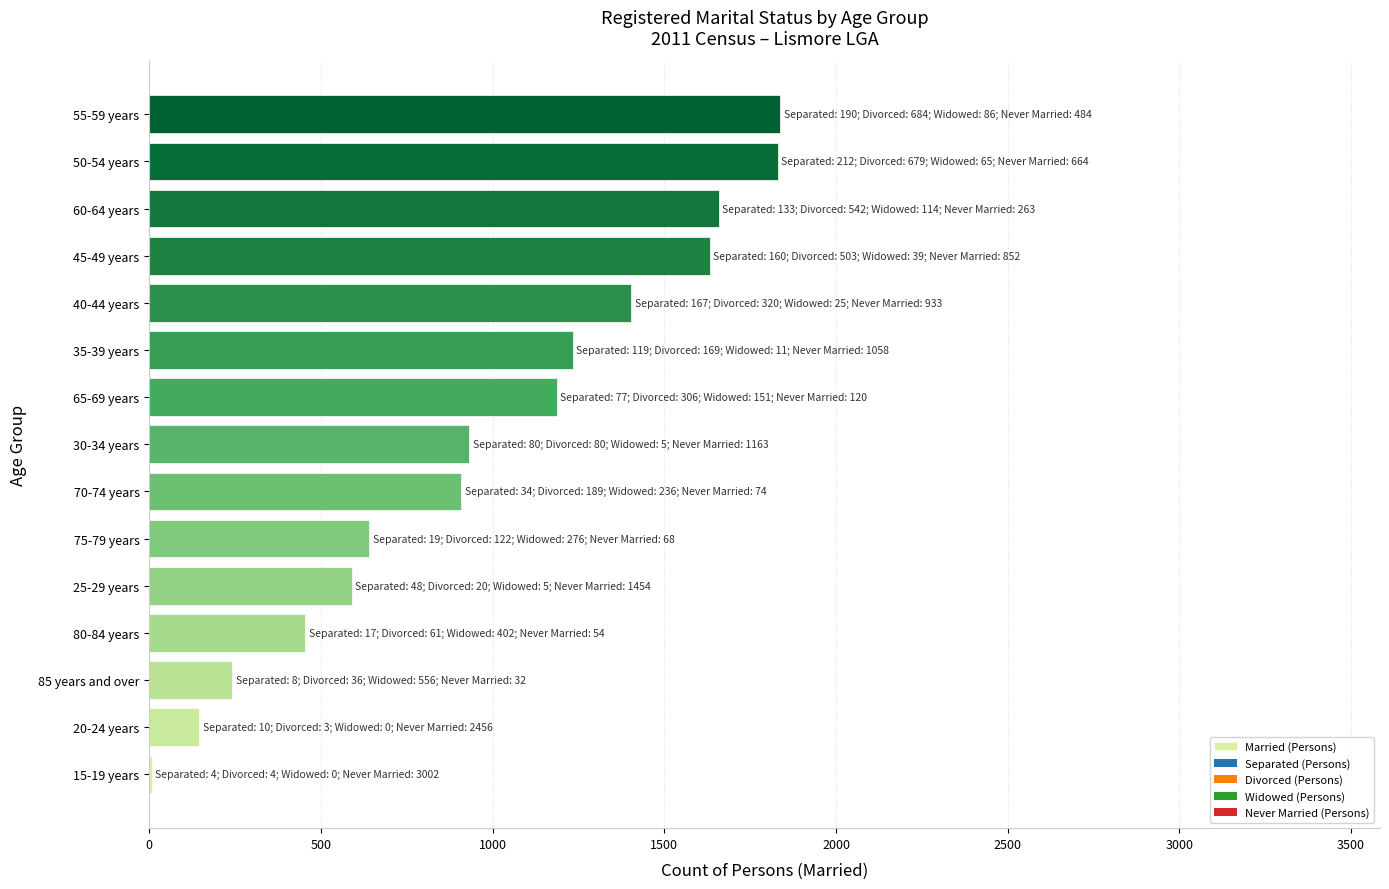

Is it true that the value at 35-39 years is 1732?

False